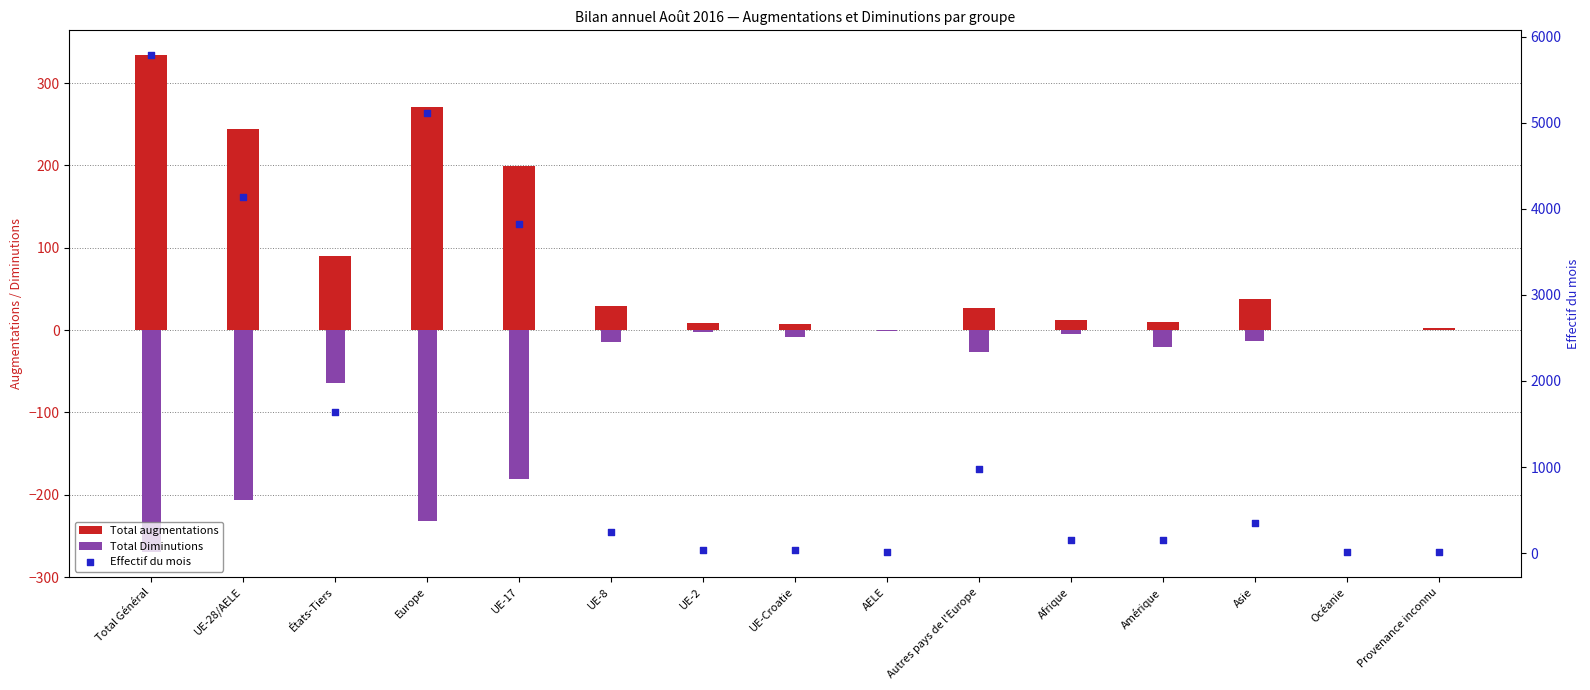

Is the value of Total augmentations at Provenance inconnu greater than the value of Effectif du mois at Afrique?

No